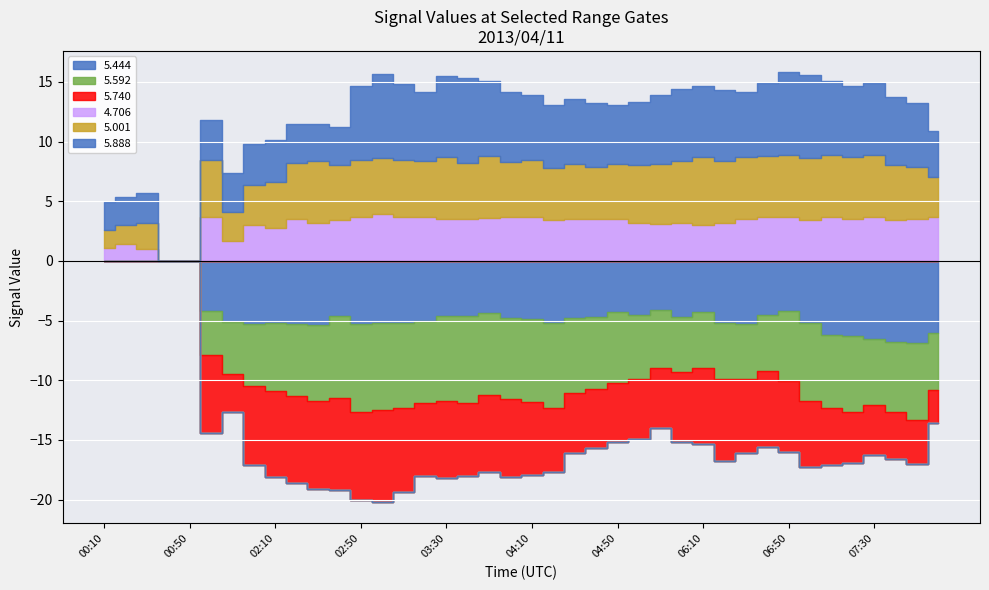

What is the difference between the maximum and minimum values in the   5.740 series?

7.7